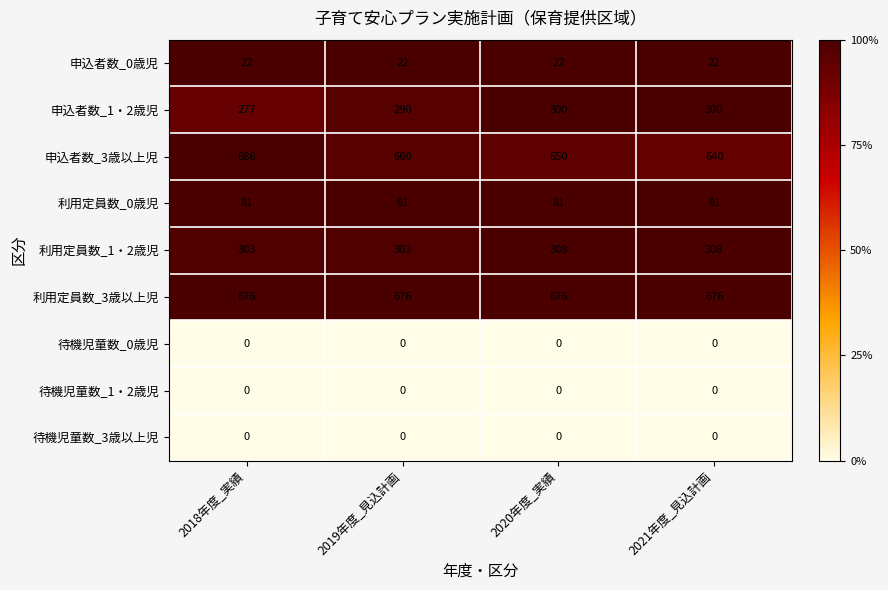

Where is 申込者数_1・2歳児 nearest to the value 288?

2019年度_見込計画